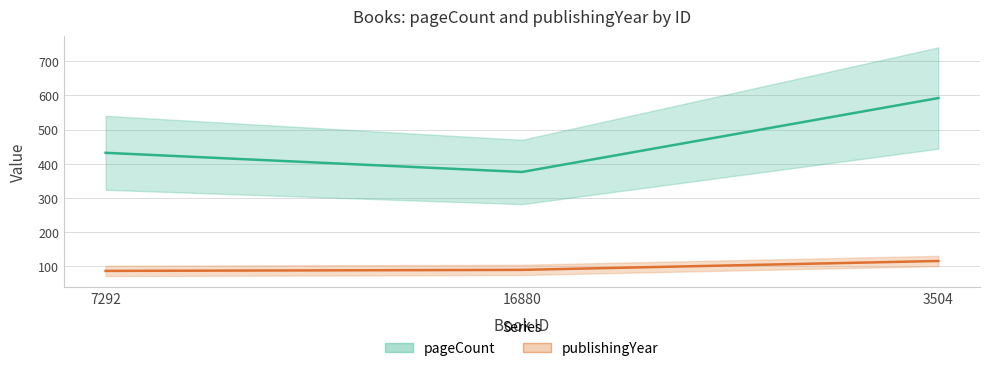

What is the average value of the publishingYear series?

98